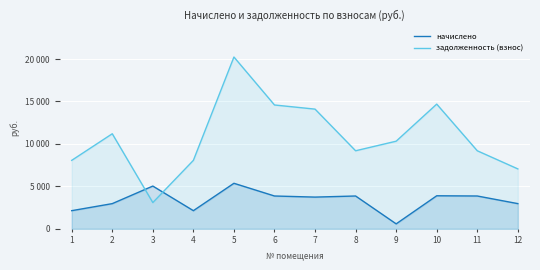

How many intersections are there between задолженность (взнос) and начислено?

2